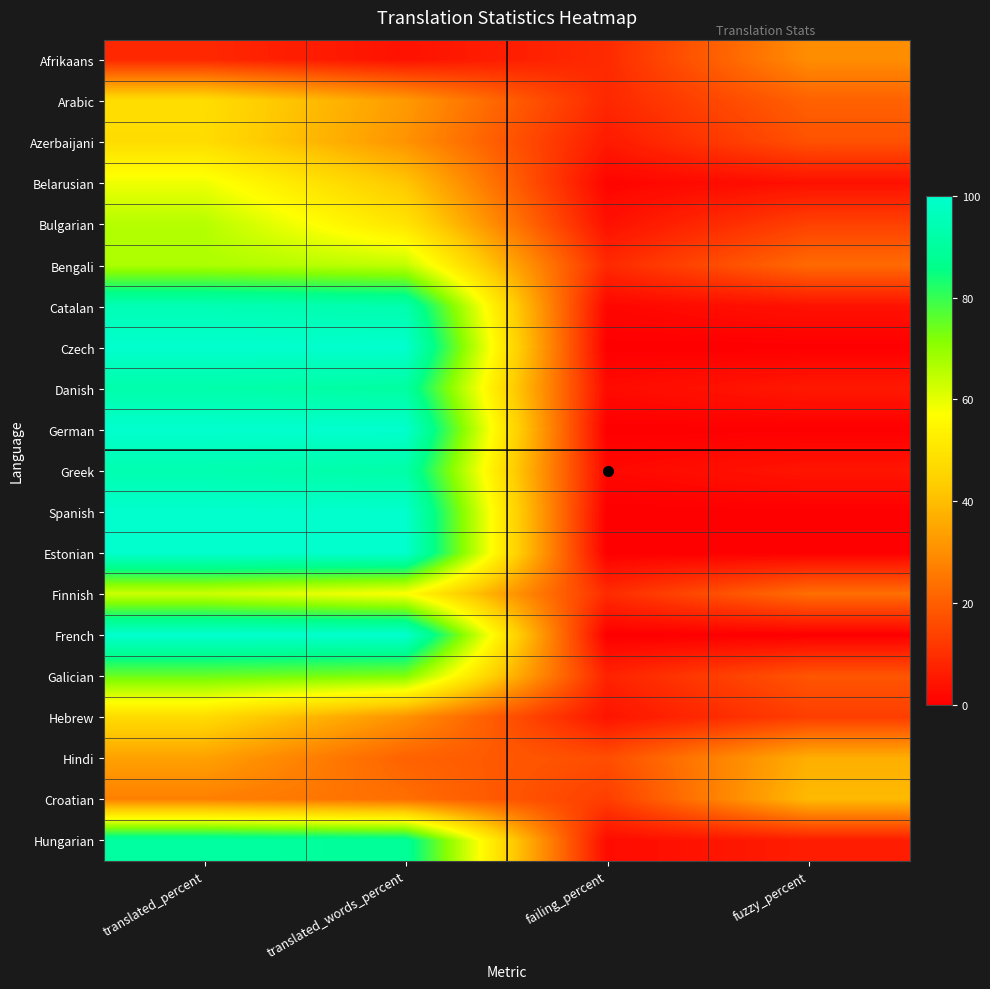

What is the total value across all series at translated_words_percent?

1292.0